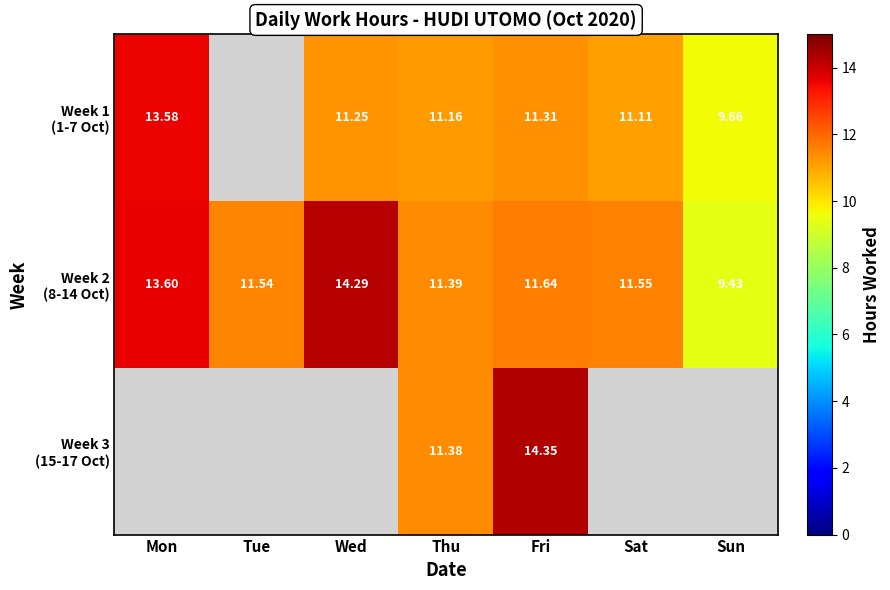

At which category is the sum across all series the highest?

Fri